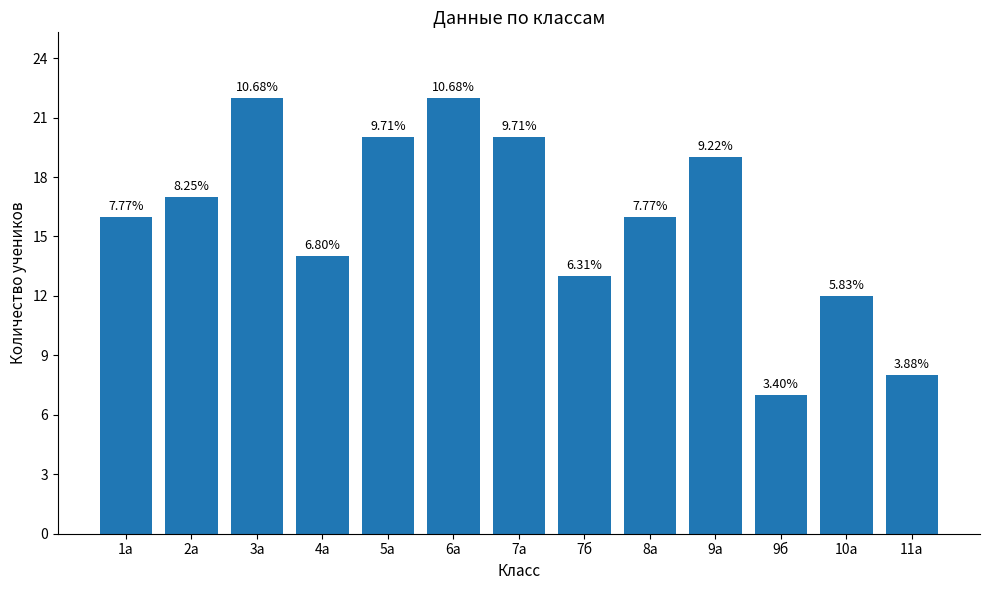

Does the chart contain stacked bars?

No